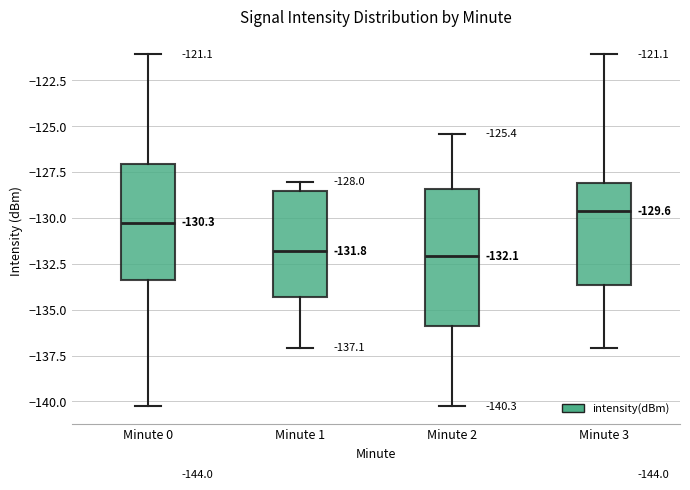

Which box is the tallest, from its lower edge to its upper edge?

Minute 2